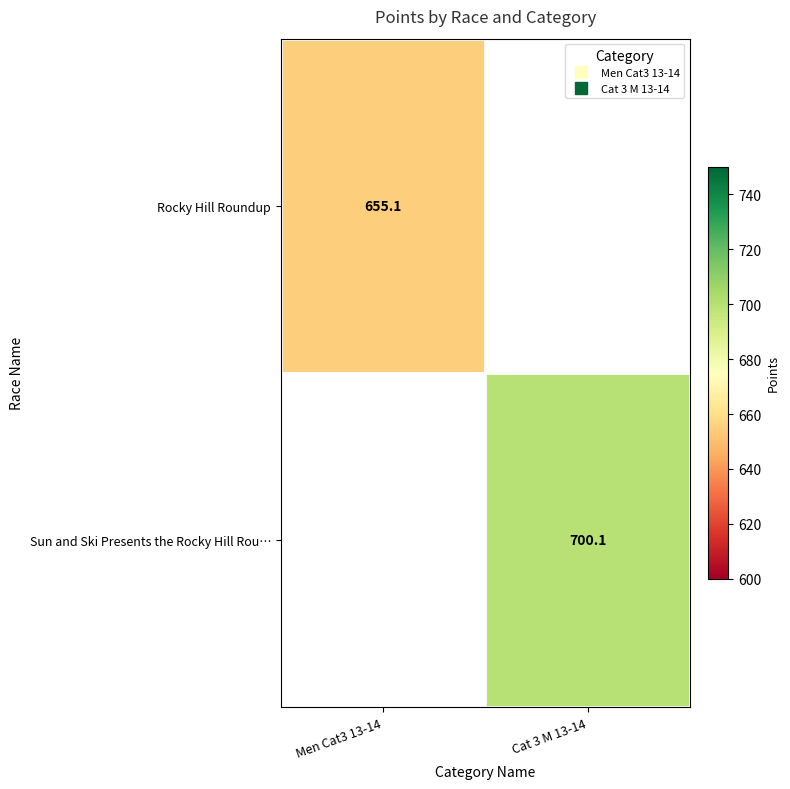

Is the value of Rocky Hill Roundup at Men Cat3 13-14 greater than the value of Sun and Ski Presents the Rocky Hill Rou… at Men Cat3 13-14?

No